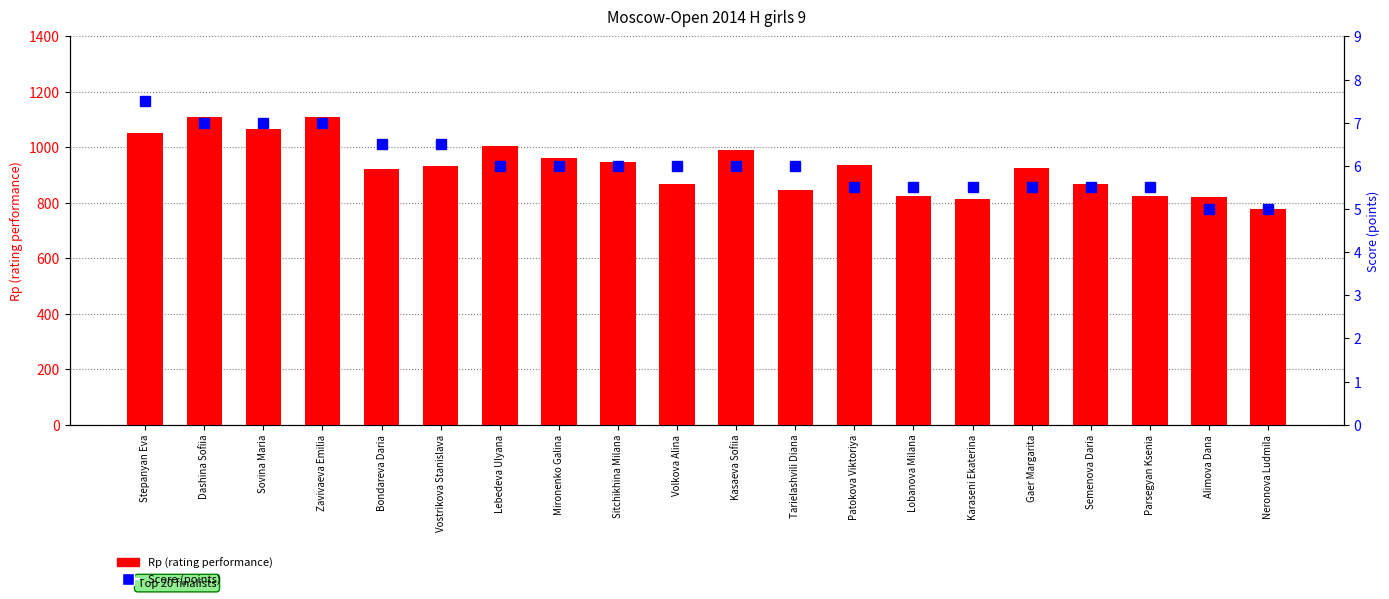

Count the number of categories in the chart.

20